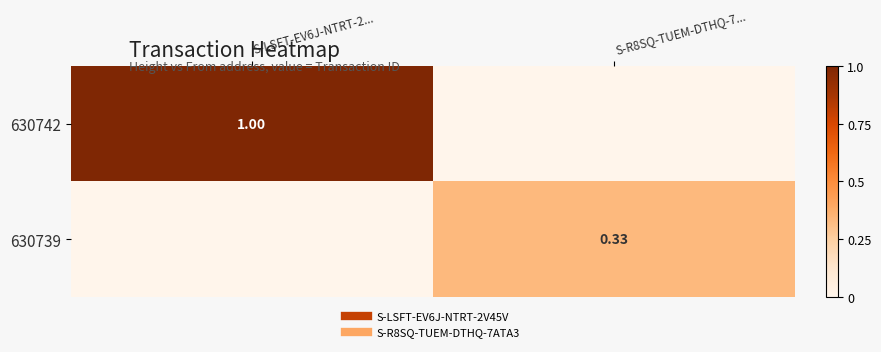

The value of 630739 at S-R8SQ-TUEM-DTHQ-7... is 0.5. True or false?

False